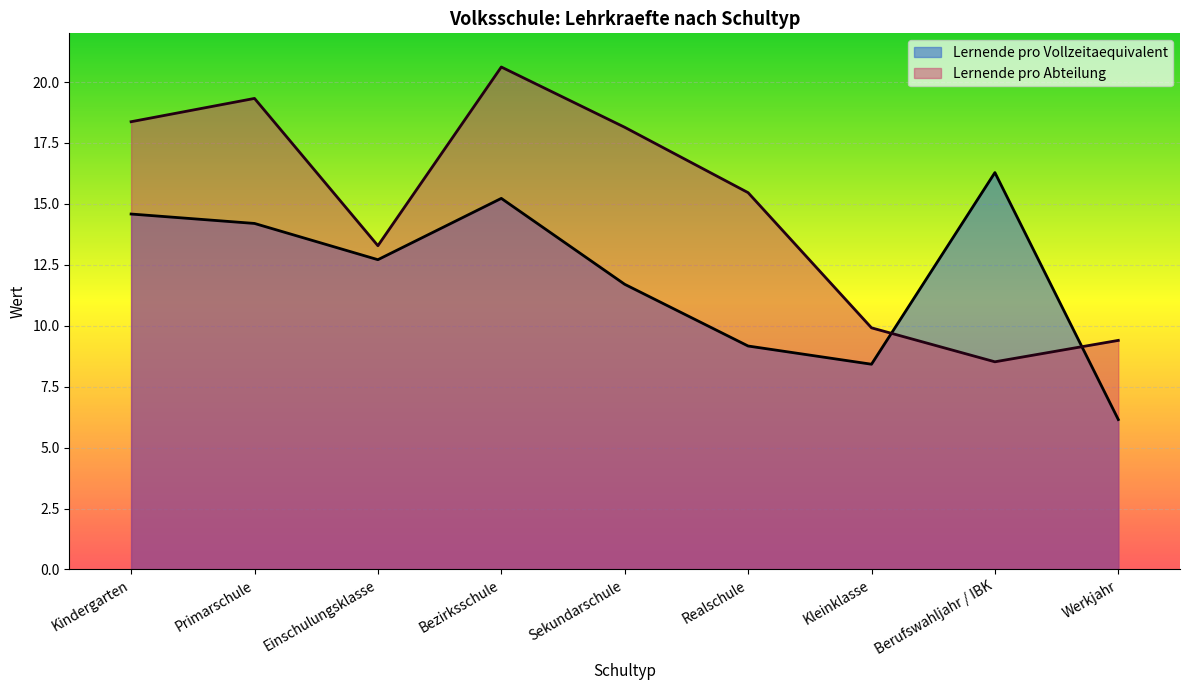

What are all the series names shown in the legend?

Lernende pro Vollzeitaequivalent, Lernende pro Abteilung